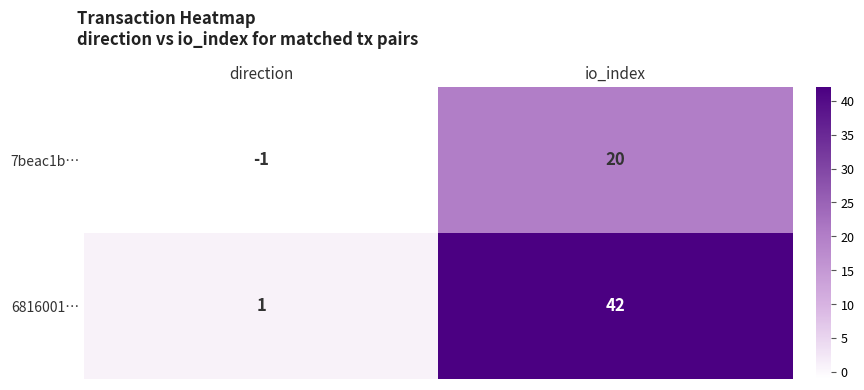

Reading left to right, what are all the values shown in this chart?

7beac1b…: -1	20
6816001…: 1	42